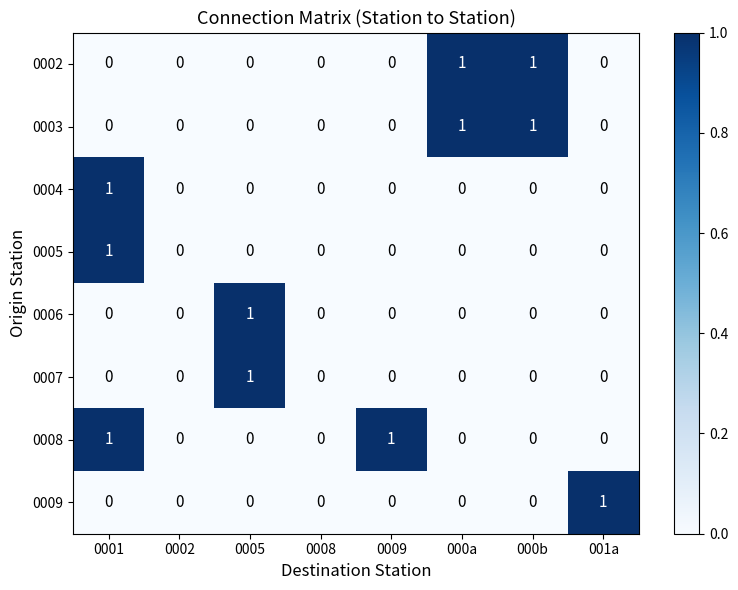

Count the number of data series in this chart.

8